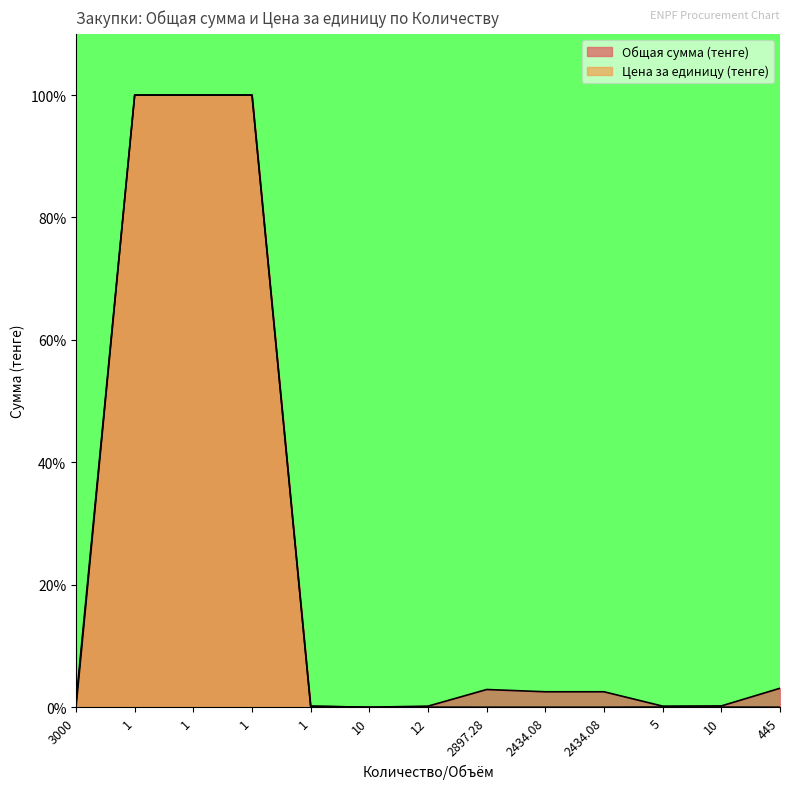

True or false: Цена за единицу (тенге) and Общая сумма (тенге) cross at least once.

False